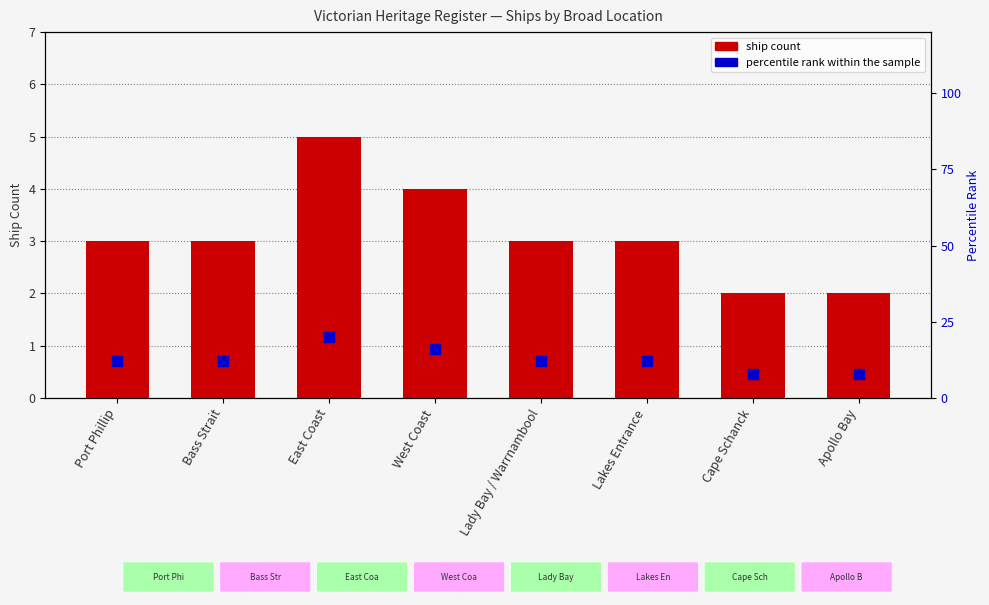

What is the total value across all series at Bass Strait?

15